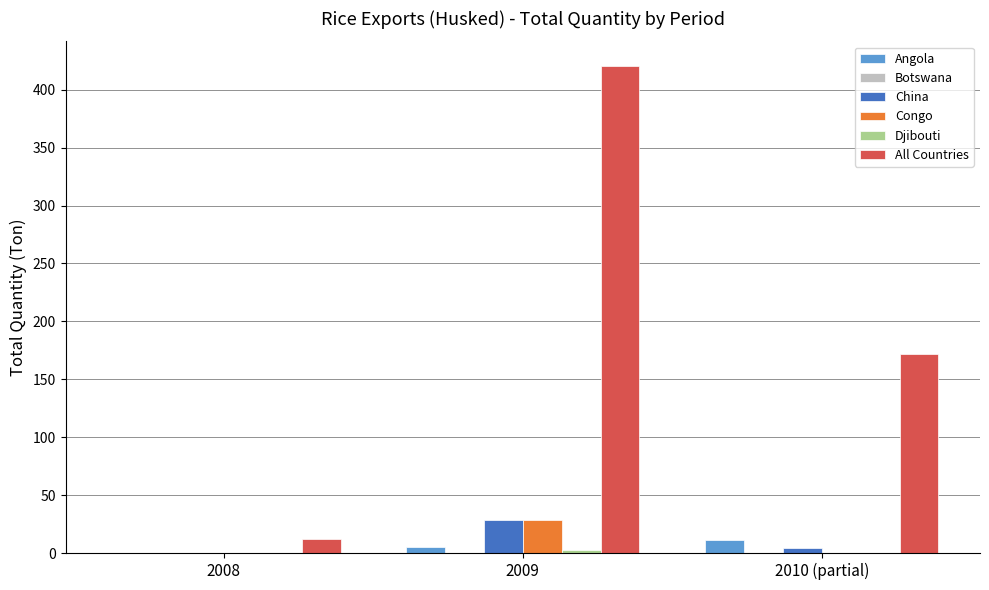

Which series has the largest total across all categories?

All Countries